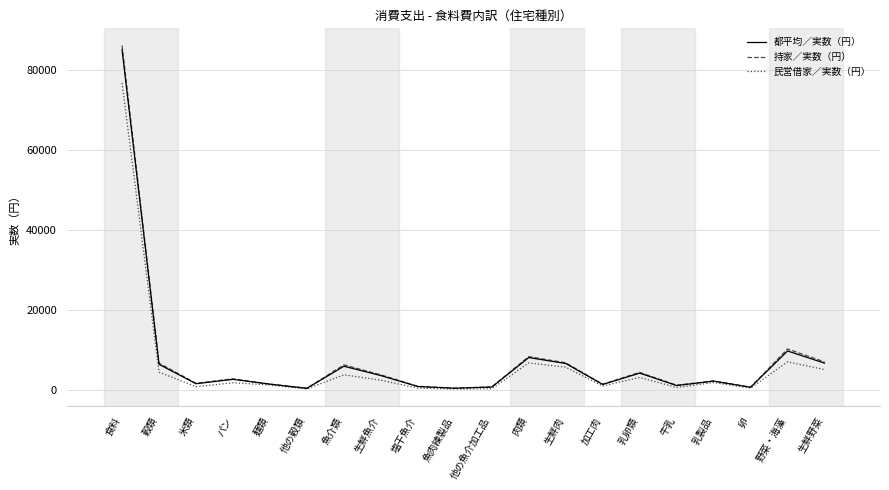

Which series has the largest range (max minus min)?

持家／実数（円）